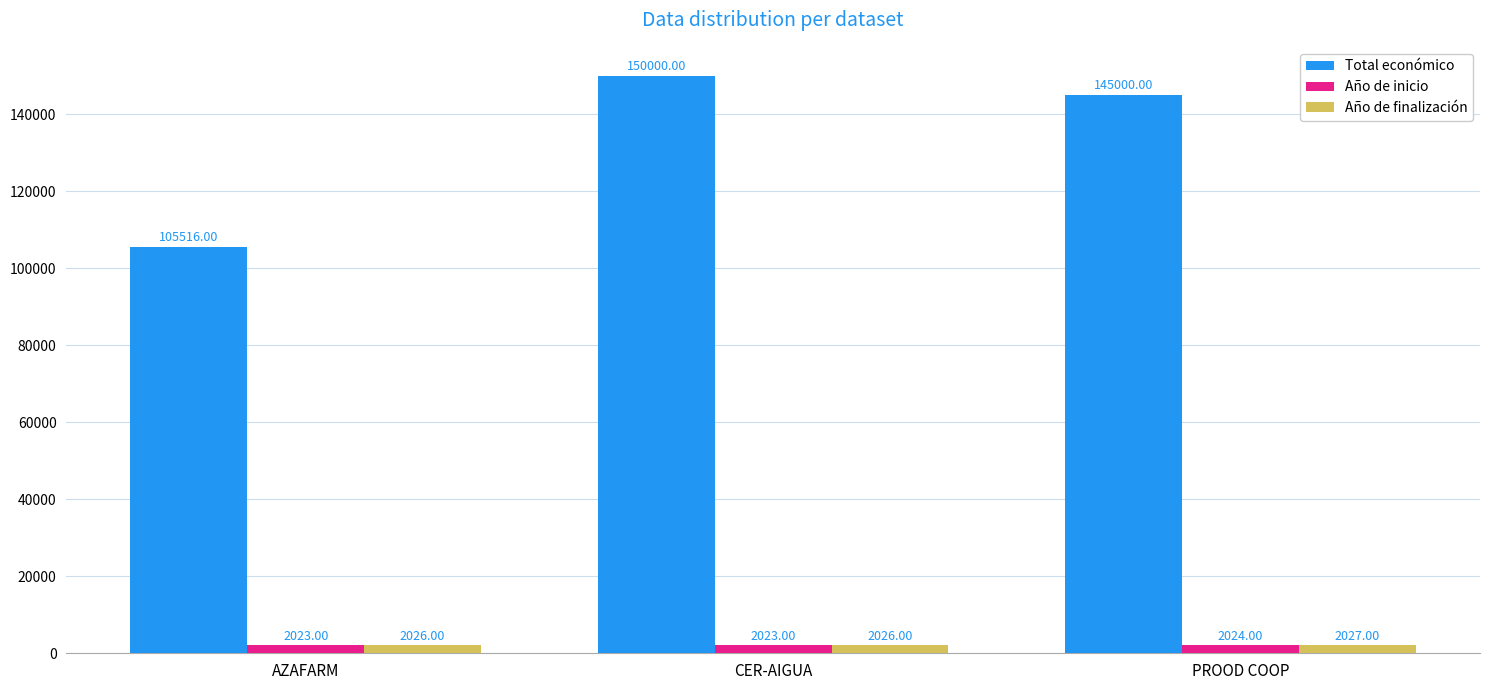

Rank the series by their maximum value, from highest to lowest.

Total económico, Año de finalización, Año de inicio